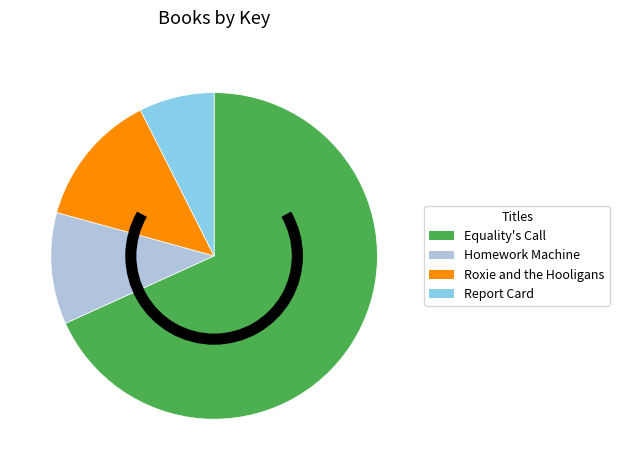

Does any single category account for the majority?

Yes